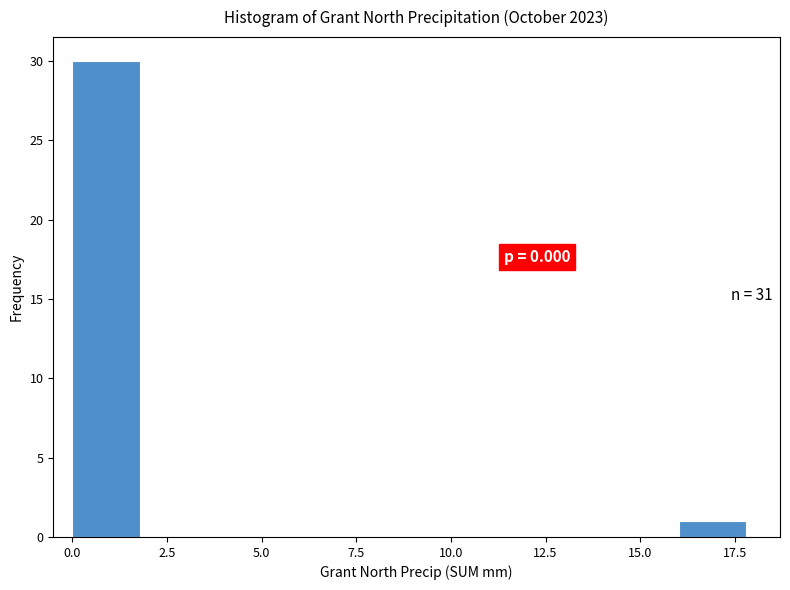

Read against the x-axis, roughly where is the centre of the tallest bar?

1.0